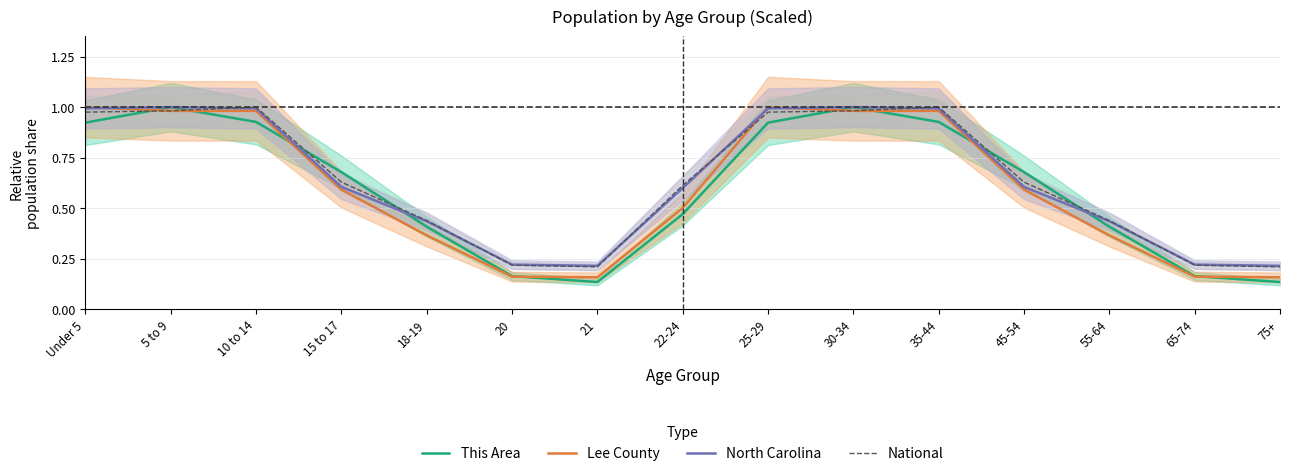

Which series has the largest range (max minus min)?

This Area